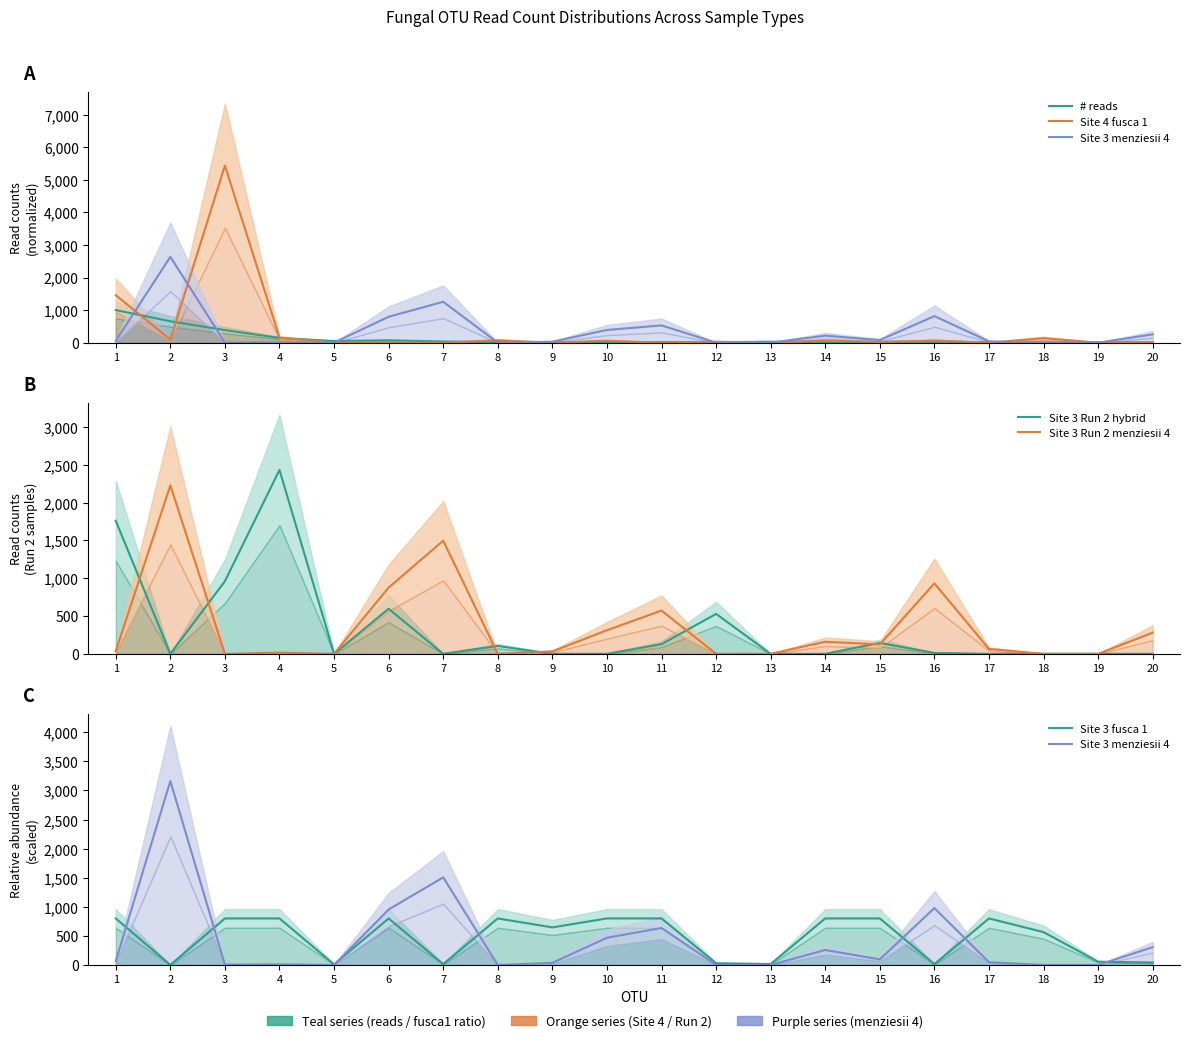

What is the difference between the second highest and second lowest values in the Site 4 fusca 1 series?

1458.0